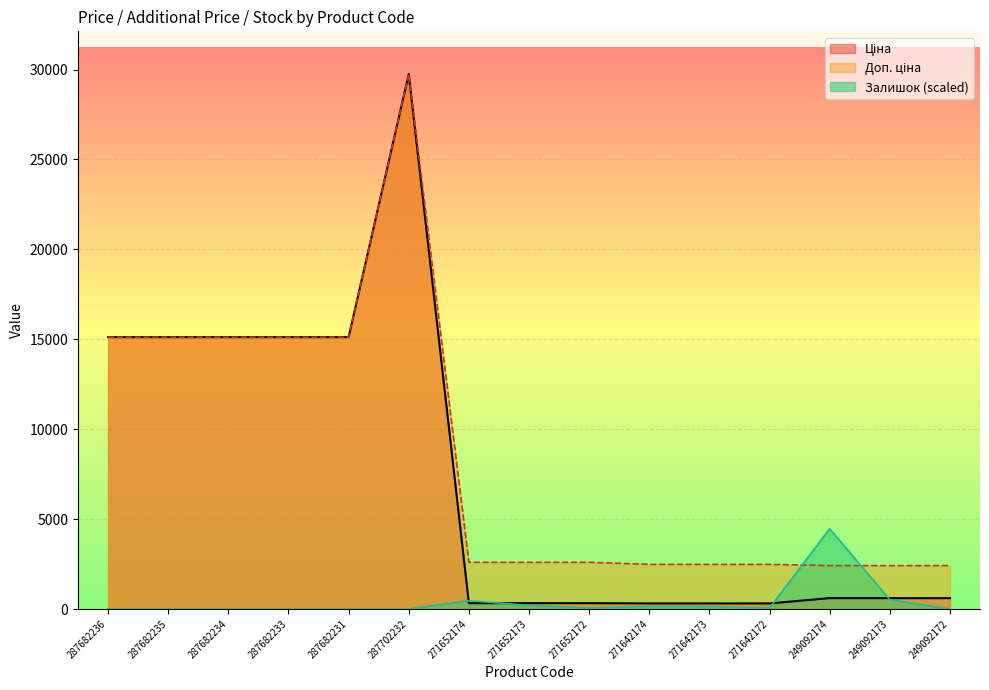

What position from the left is 287682235?

2